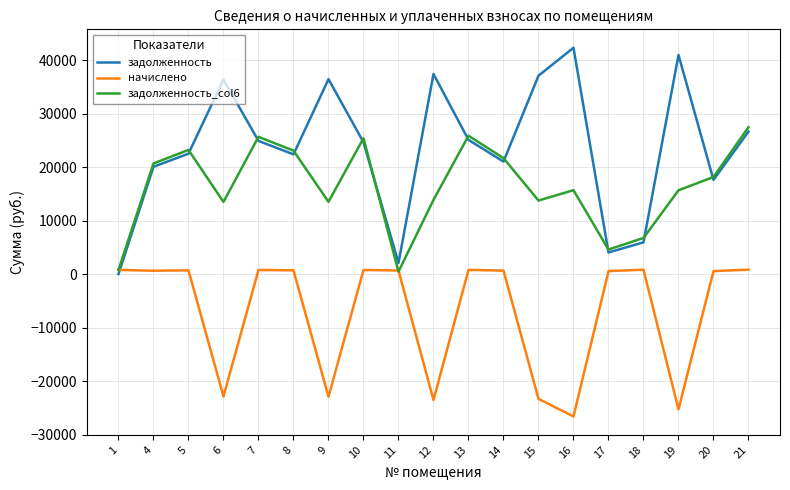

Does the chart have visible grid lines?

Yes